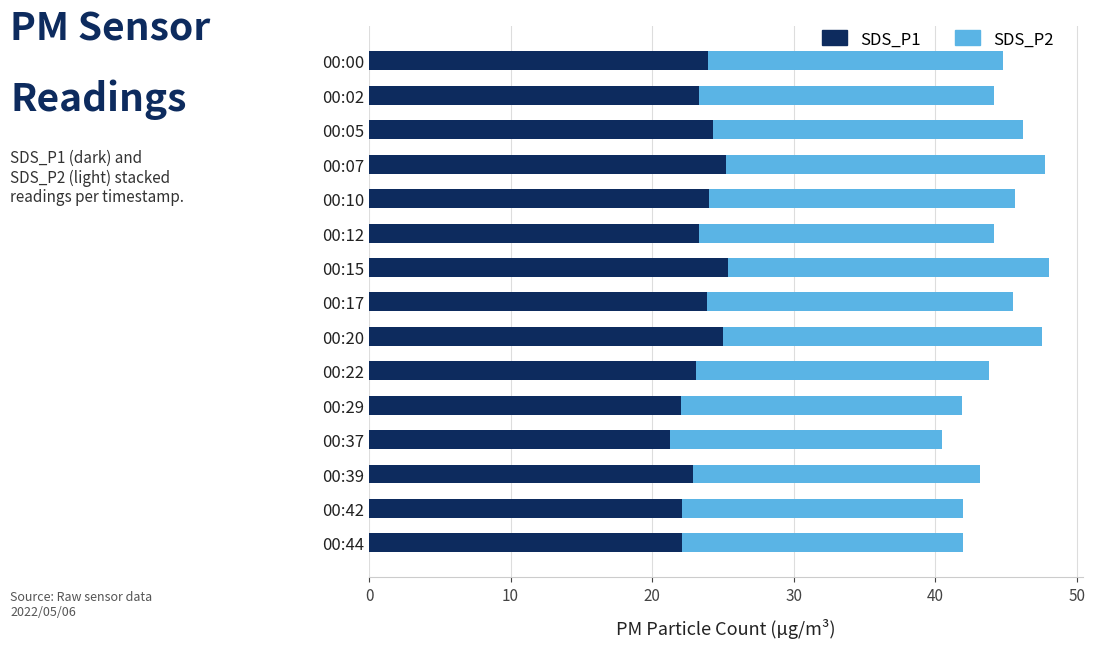

What is the difference between the maximum and minimum values in the SDS_P1 series?

4.1